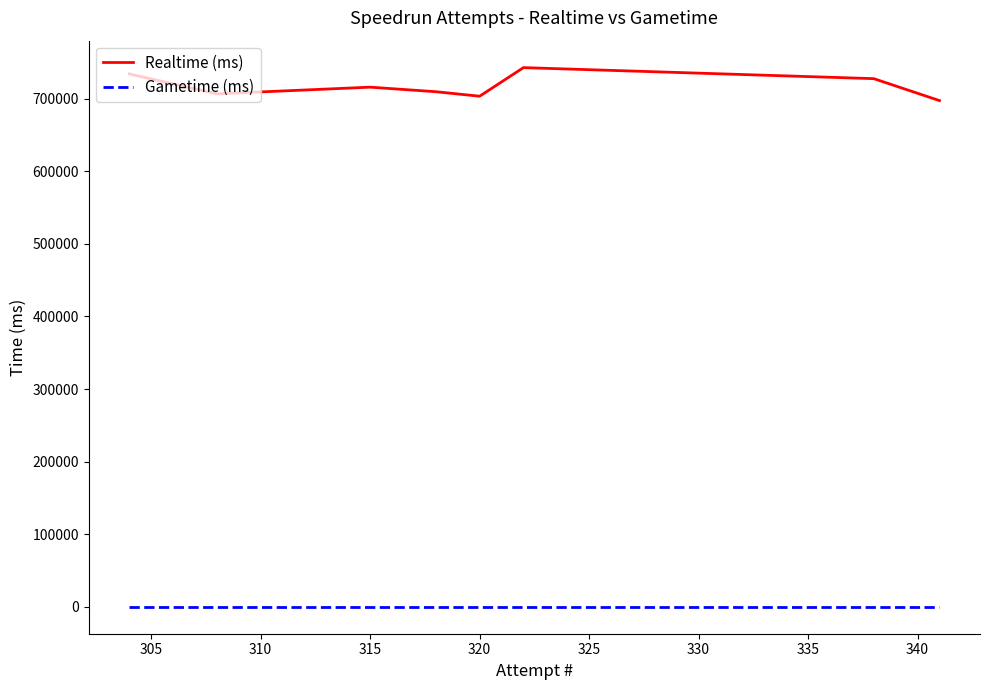

Which series has the largest range (max minus min)?

Realtime (ms)